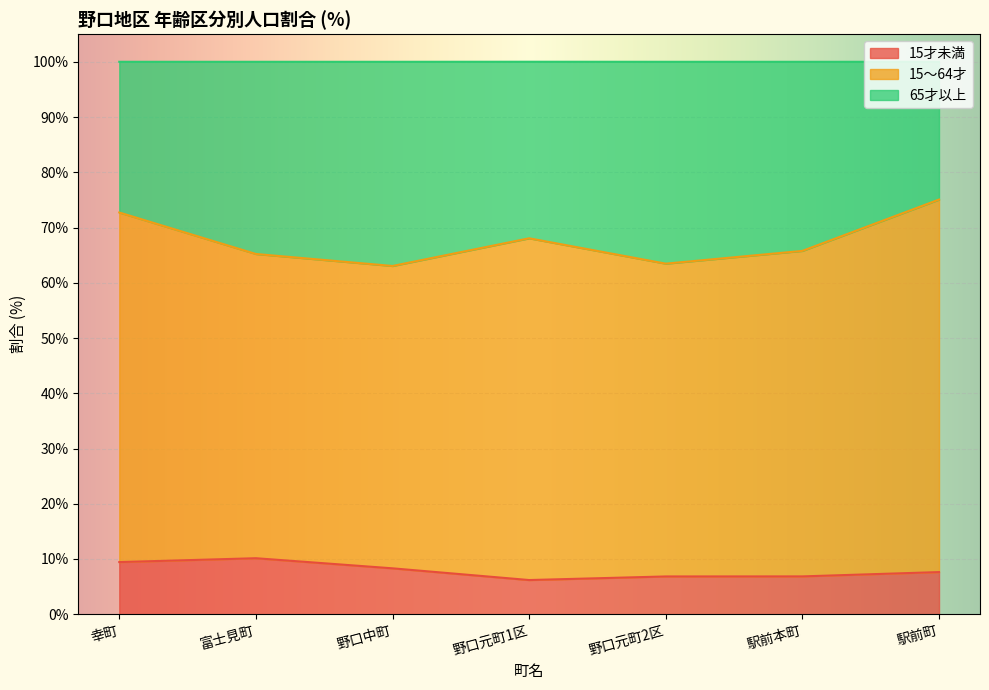

What is the sum of the 15才未満 values at 幸町 and 野口元町1区?

15.6